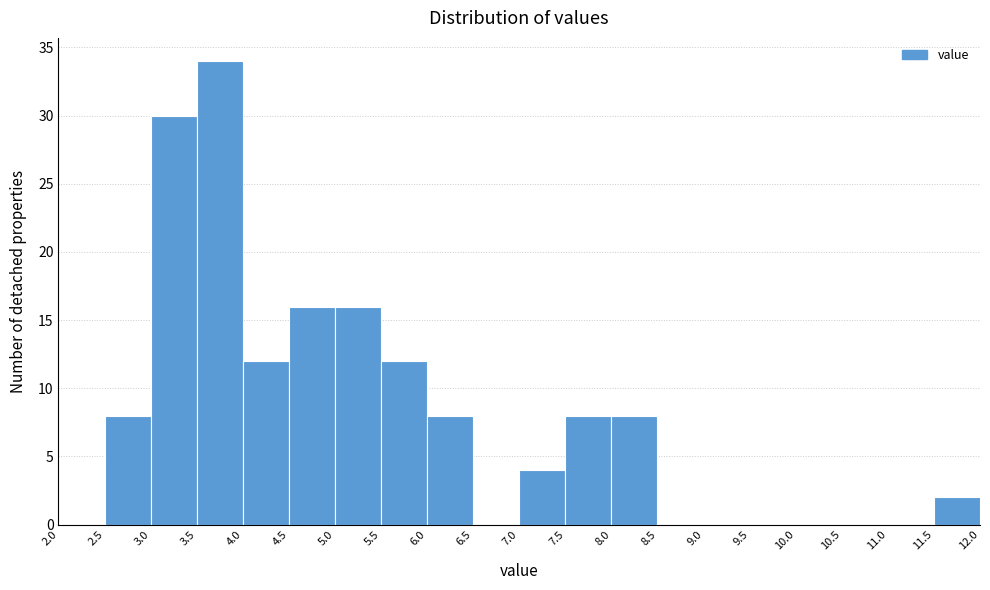

Reading left to right, transcribe this chart: for each bar, give the range it covers on the x-axis and its height. The values are not printed on the chart, so give them approximately, as read against the axis.

2.0 to 2.5: 0
2.5 to 3.0: 8
3.0 to 3.5: 30
3.5 to 4.0: 34
4.0 to 4.5: 12
4.5 to 5.0: 16
5.0 to 5.5: 16
5.5 to 6.0: 12
6.0 to 6.5: 8
6.5 to 7.0: 0
7.0 to 7.5: 4
7.5 to 8.0: 8
8.0 to 8.5: 8
8.5 to 9.0: 0
9.0 to 9.5: 0
9.5 to 10.0: 0
10.0 to 10.5: 0
10.5 to 11.0: 0
11.0 to 11.5: 0
11.5 to 12.0: 2